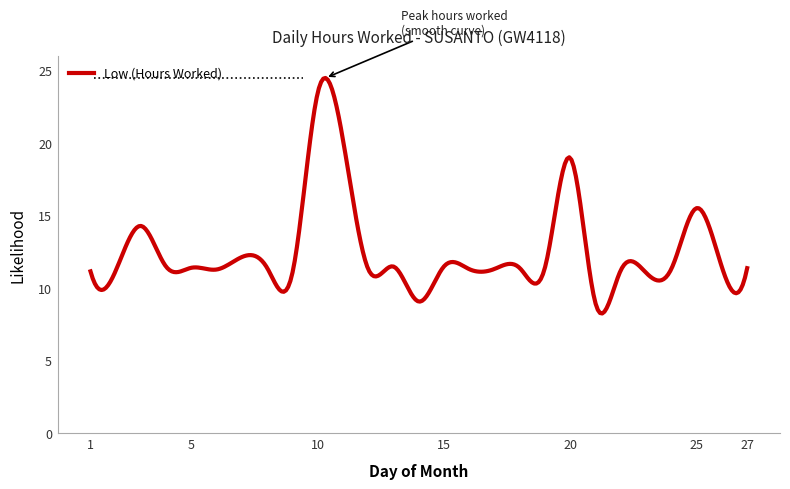

What is the sum of all values?

3753.4